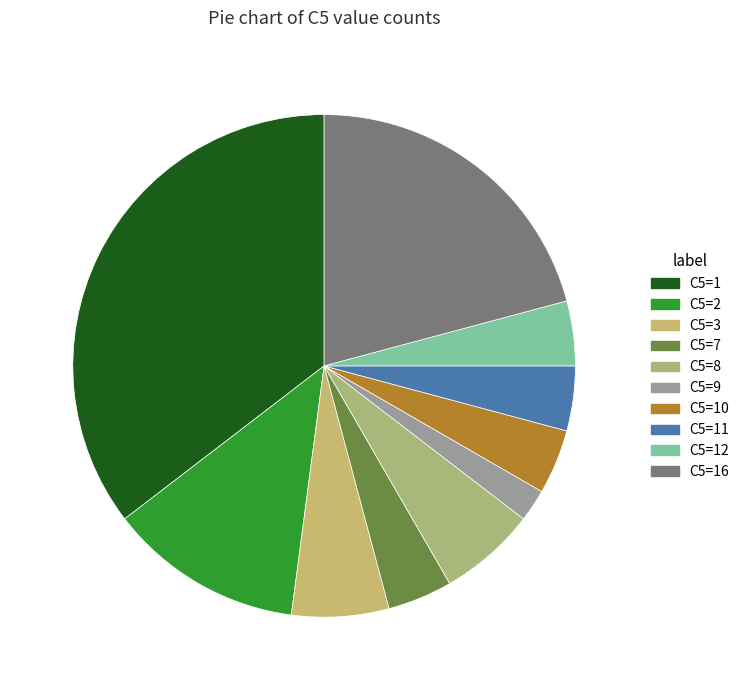

Is there any slice that represents more than half of the pie?

No